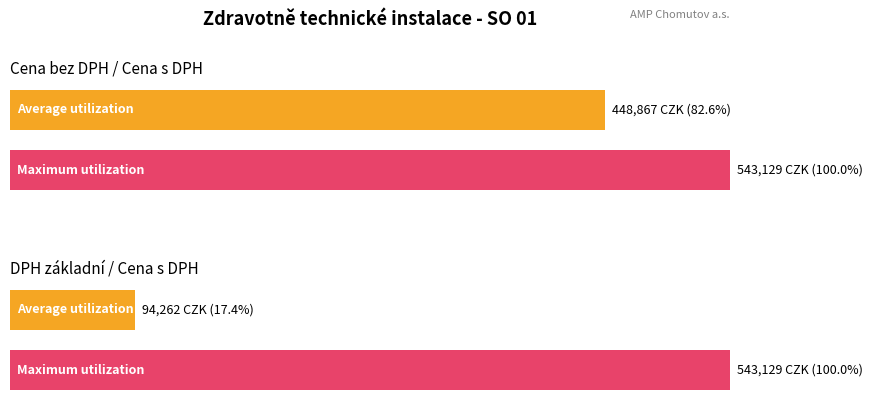

What is the sum of the Average utilization values at Cena bez DPH and Cena s DPH?

991995.9